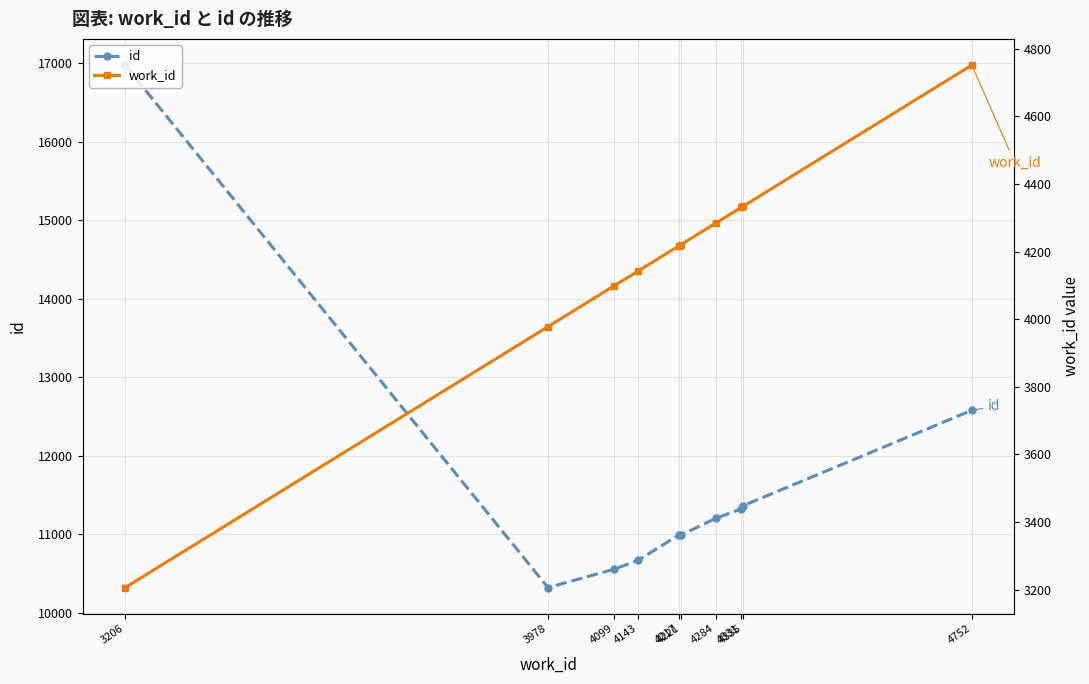

What is the difference between the work_id values at 4752 and 4335?

417